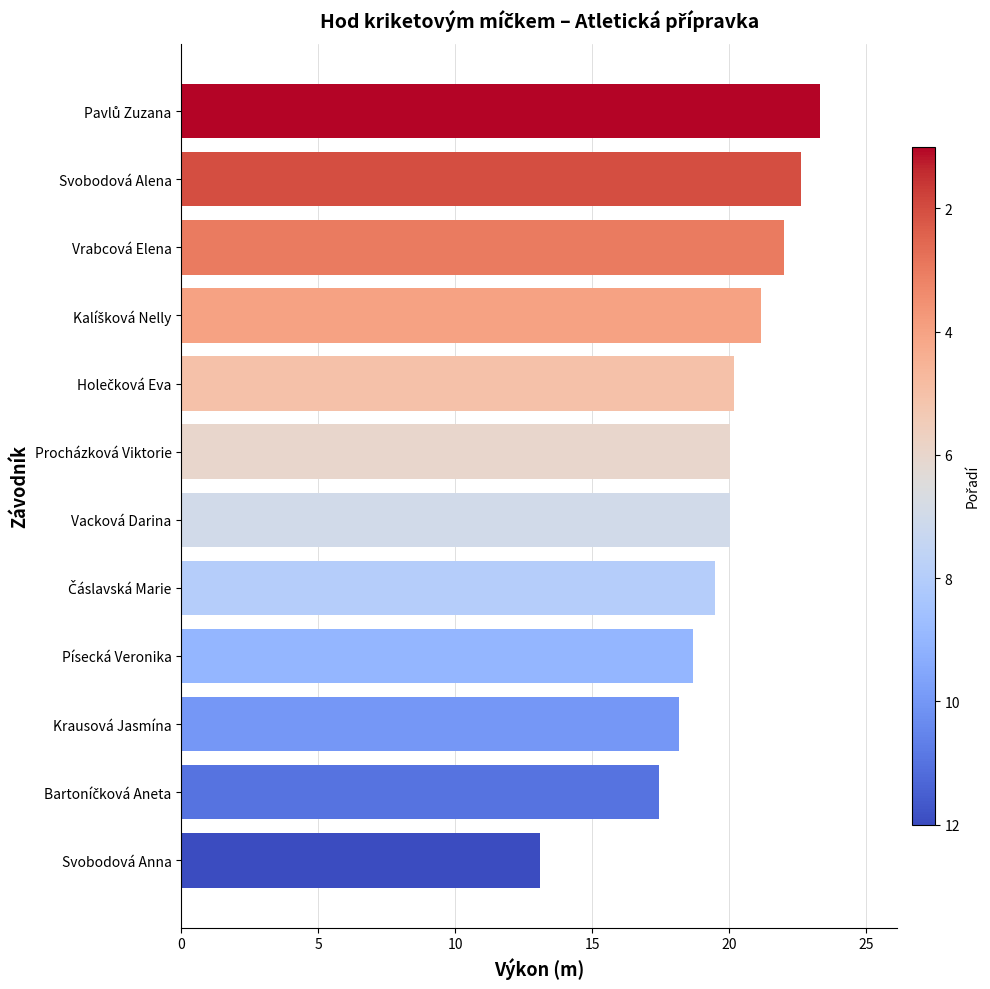

The value at Krausová Jasmína is 11.1. True or false?

False